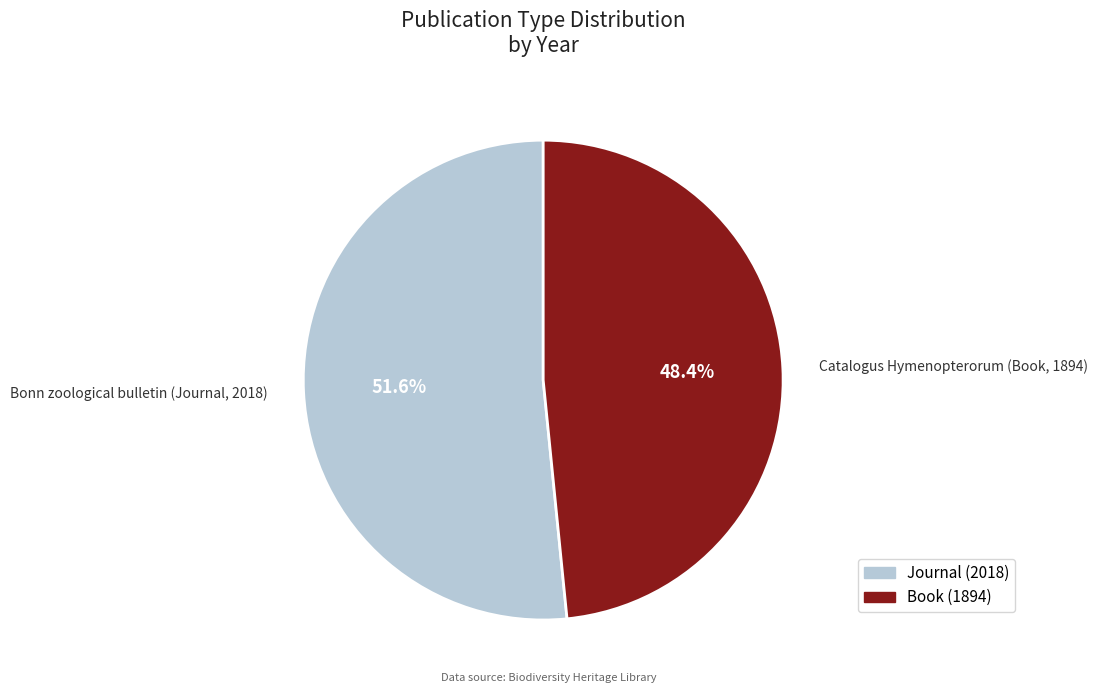

What is the largest slice in the pie chart?

Bonn zoological bulletin (Journal, 2018)